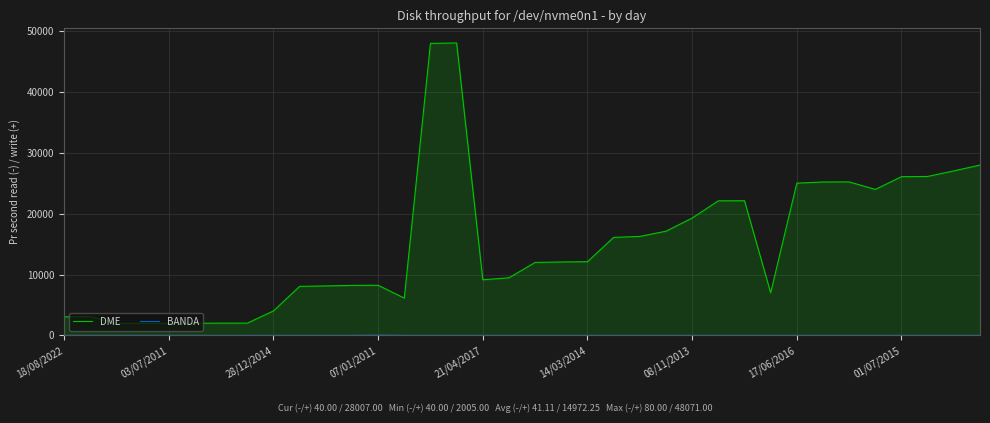

In BANDA, how many points are higher than both neighbors (excluding endpoints)?

1